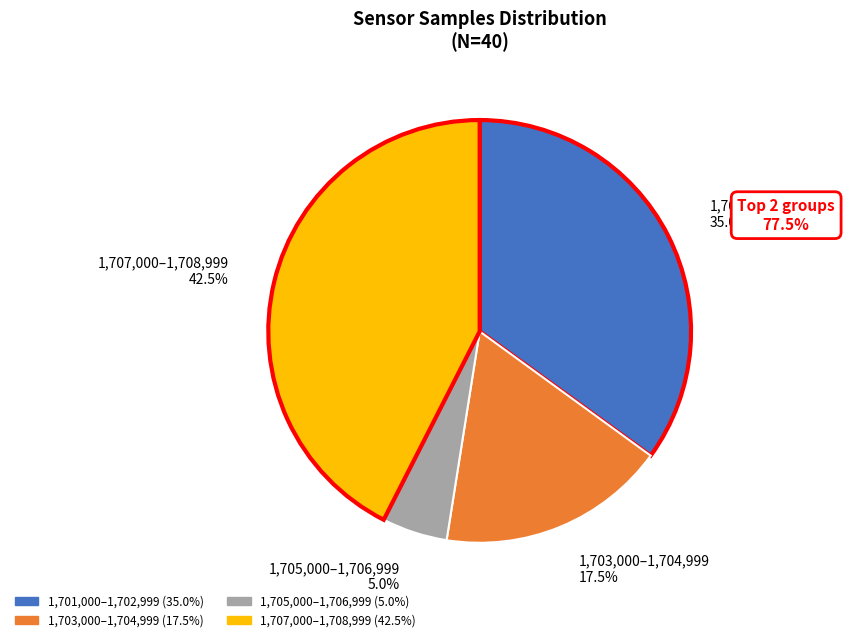

Is there any slice that represents more than half of the pie?

No